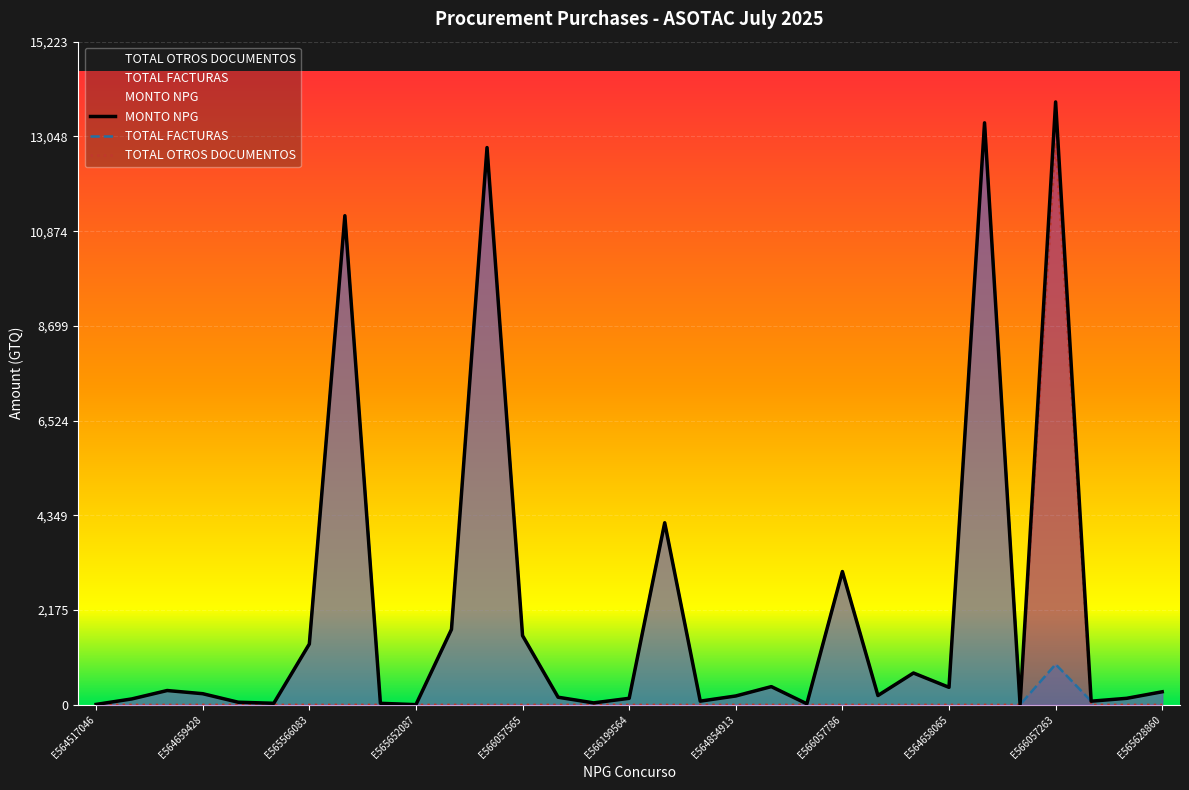

Reading left to right, extract all data points from this chart.

MONTO NPG: 10.0	135.0	328.9	255.8	60.0	36.0	1396.7	11227.3	35.0	5.0	1733.3	12792.0	1588.8	175.0	45.0	150.0	4180.0	85.0	203.7	418.4	24.0	3060.0	214.0	730.8	402.0	13360.0	5.0	13839.2	84.0	150.0	300.0
TOTAL FACTURAS: 10.0	135.0	328.9	255.8	60.0	36.0	1396.7	11227.3	35.0	5.0	1733.3	12792.0	1588.8	175.0	45.0	150.0	4180.0	85.0	203.7	418.4	24.0	3060.0	214.0	730.8	402.0	13360.0	5.0	931.5	84.0	150.0	300.0
TOTAL OTROS DOCUMENTOS: 0.0	0.0	0.0	0.0	0.0	0.0	0.0	0.0	0.0	0.0	0.0	0.0	0.0	0.0	0.0	0.0	0.0	0.0	0.0	0.0	0.0	0.0	0.0	0.0	0.0	0.0	0.0	12907.7	0.0	0.0	0.0